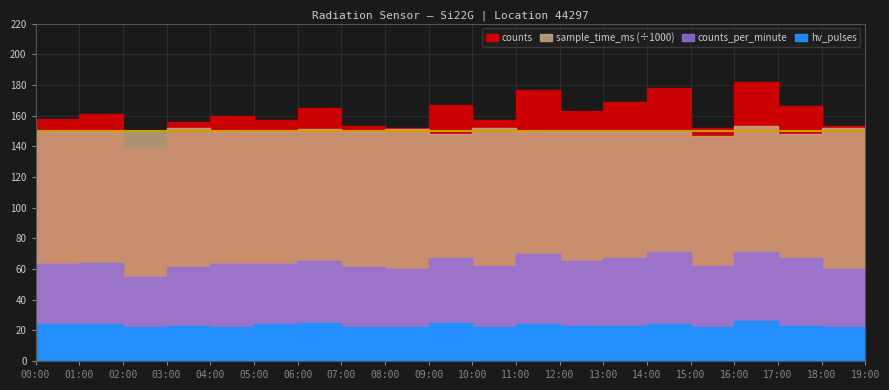

At which label is hv_pulses closest to 23?

03:00